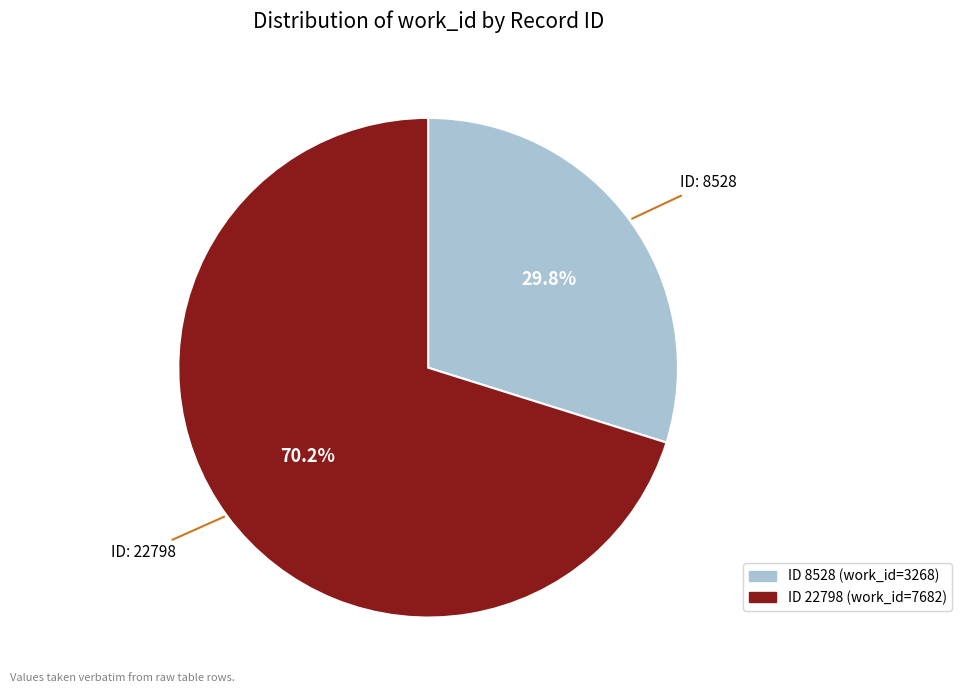

Does any single category account for the majority?

Yes